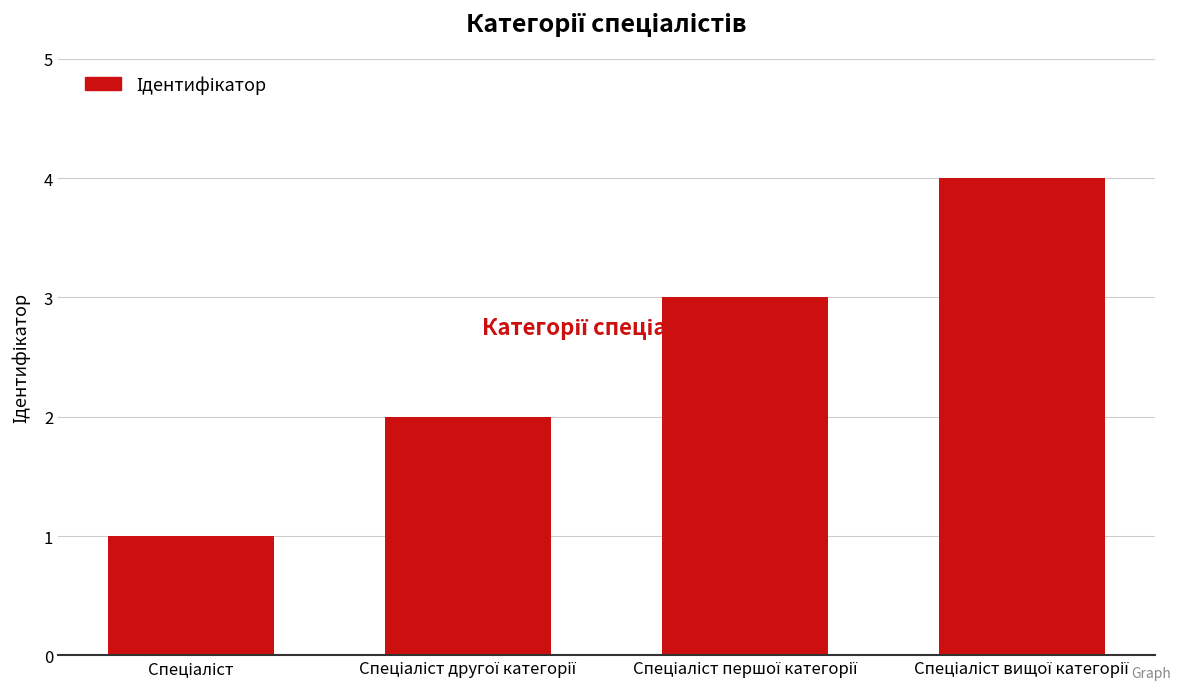

What is the difference between the maximum and minimum values?

3